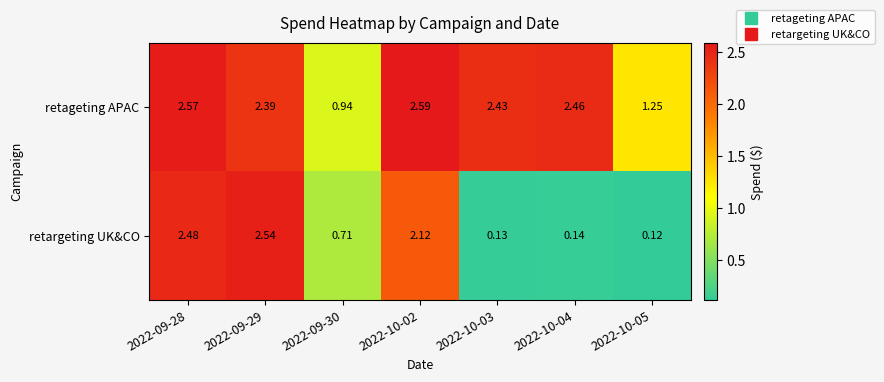

Which series has the largest total across all categories?

retageting APAC